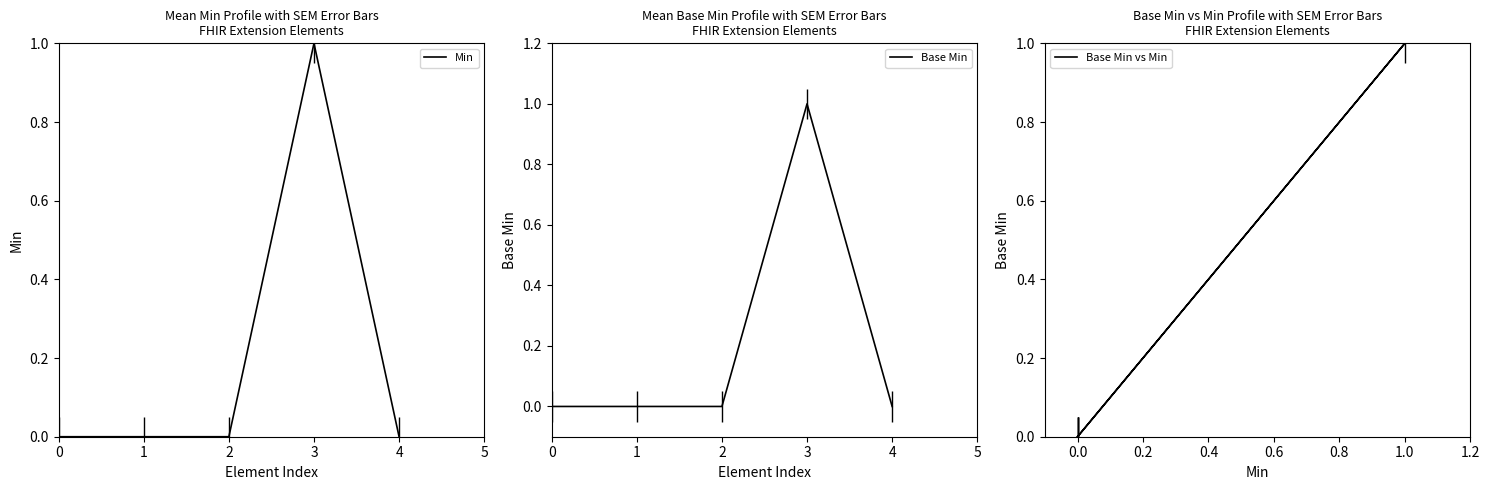

What is the value of the Min point at the 4th from the left?

1